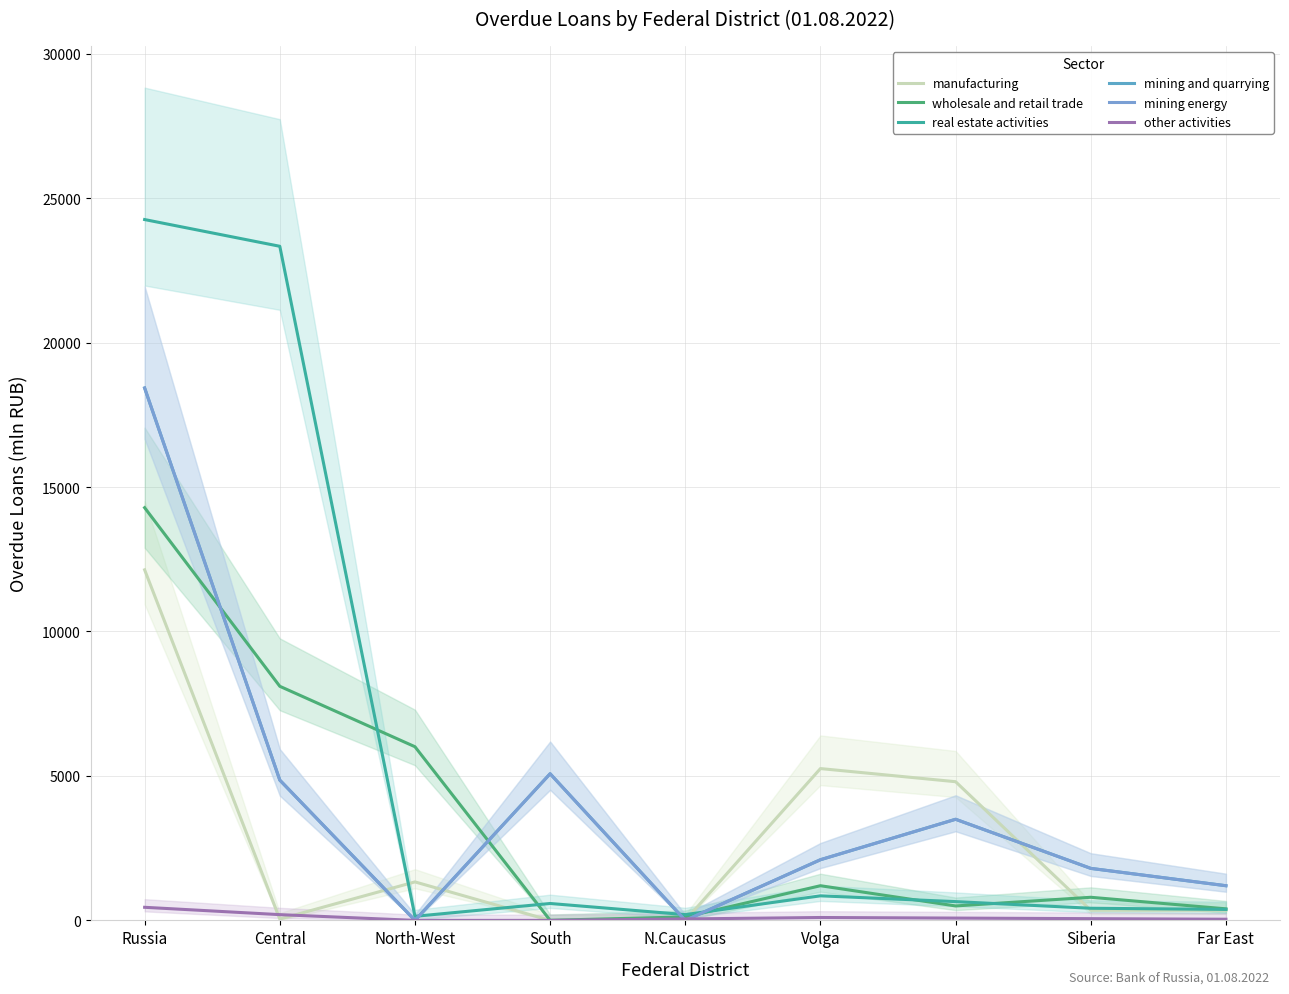

Is this an area chart (filled region under the line)?

No